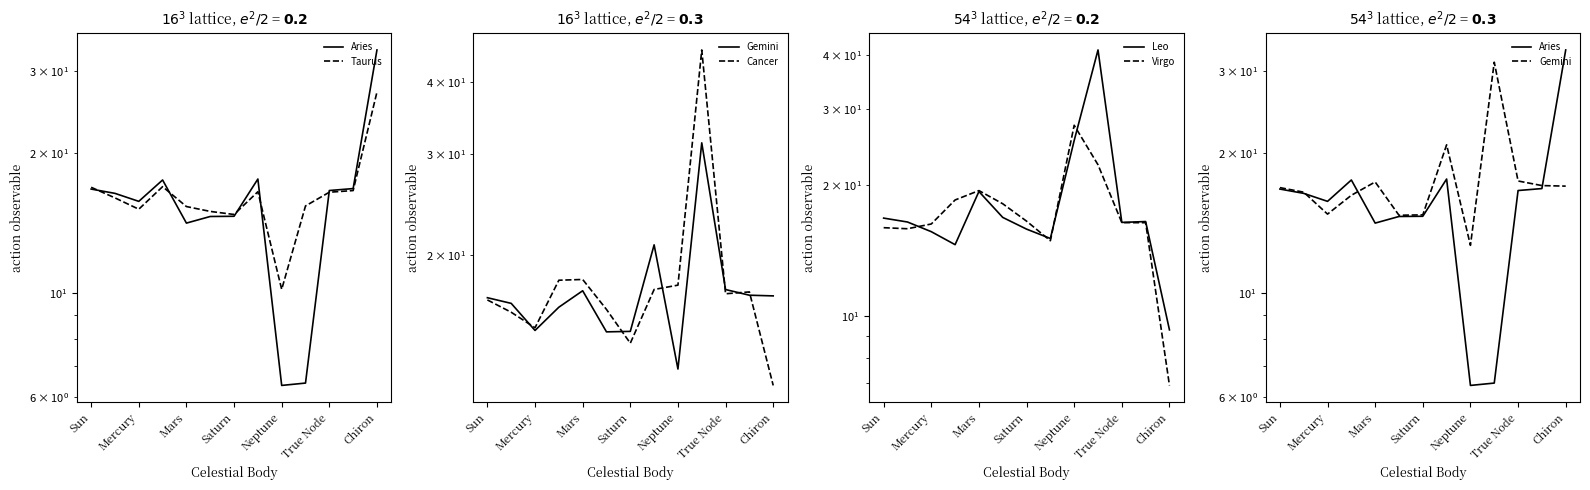

What is the value of the Taurus point at the 8th from the left?

16.5